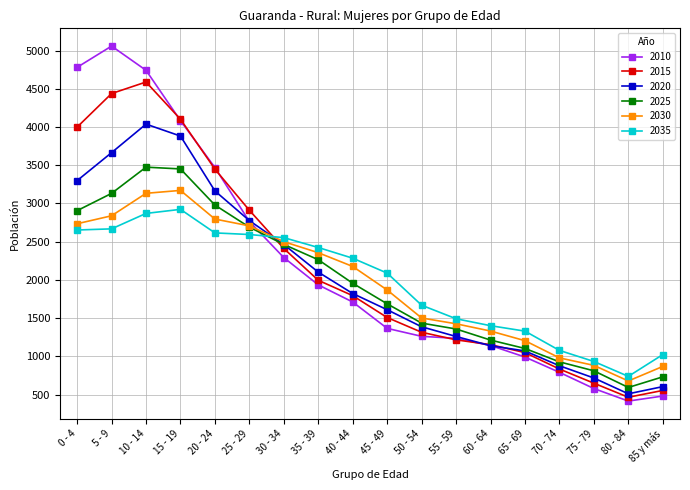

Which series changed the most between 30 - 34 and 45 - 49?

2010